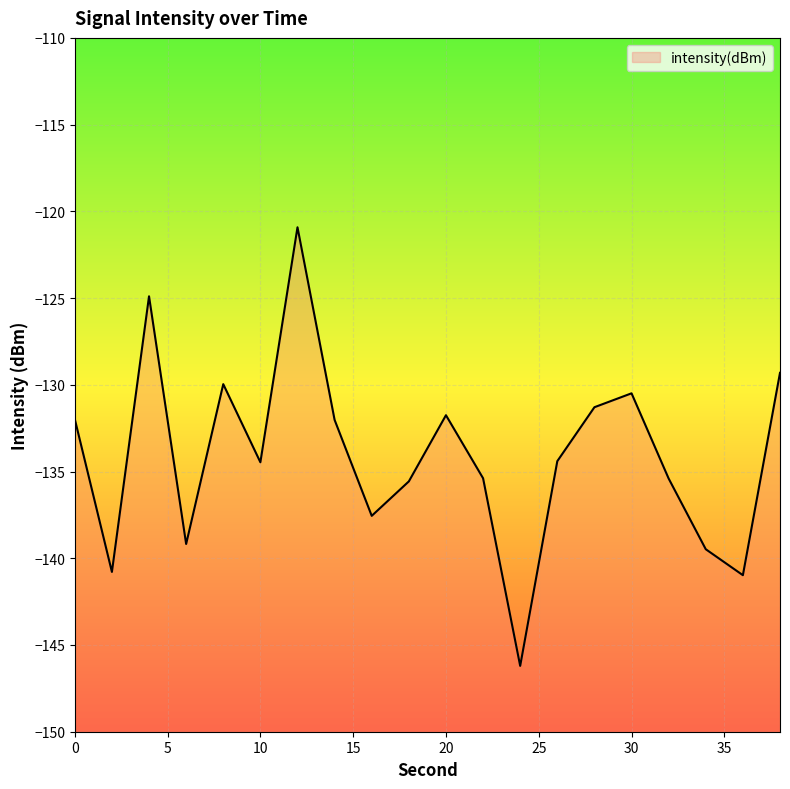

Reading left to right, list all the values displayed in this chart.

0=-132.0	2=-140.8	4=-124.9	6=-139.2	8=-130.0	10=-134.5	12=-120.9	14=-132.0	16=-137.6	18=-135.6	20=-131.8	22=-135.4	24=-146.2	26=-134.4	28=-131.3	30=-130.5	32=-135.4	34=-139.5	36=-141.0	38=-129.3